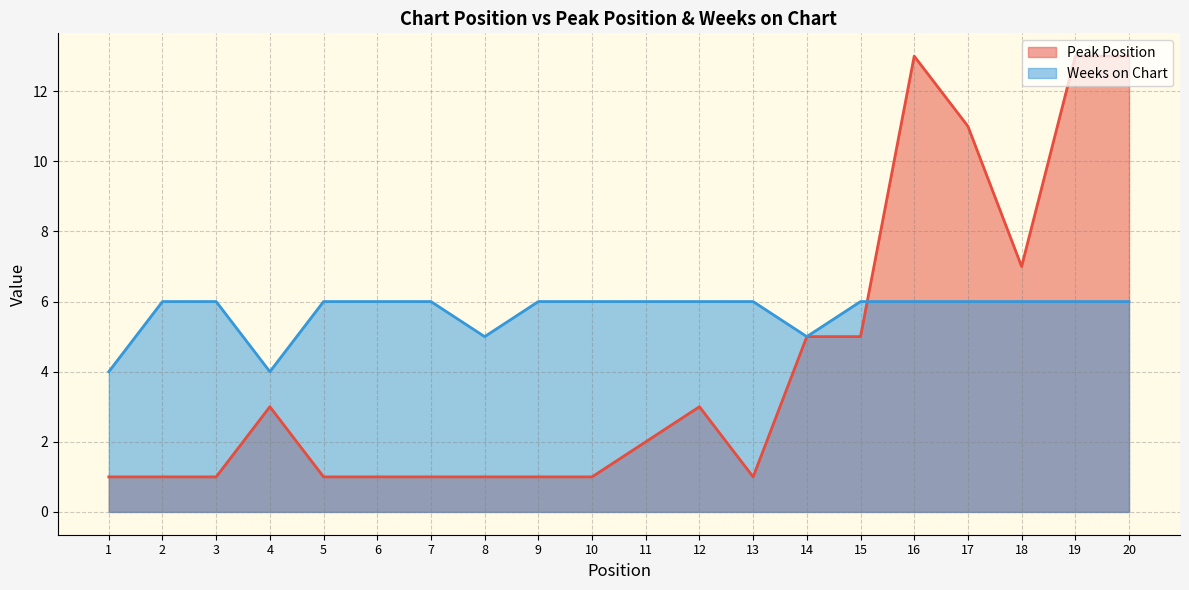

What is the minimum value shown in the chart?

1